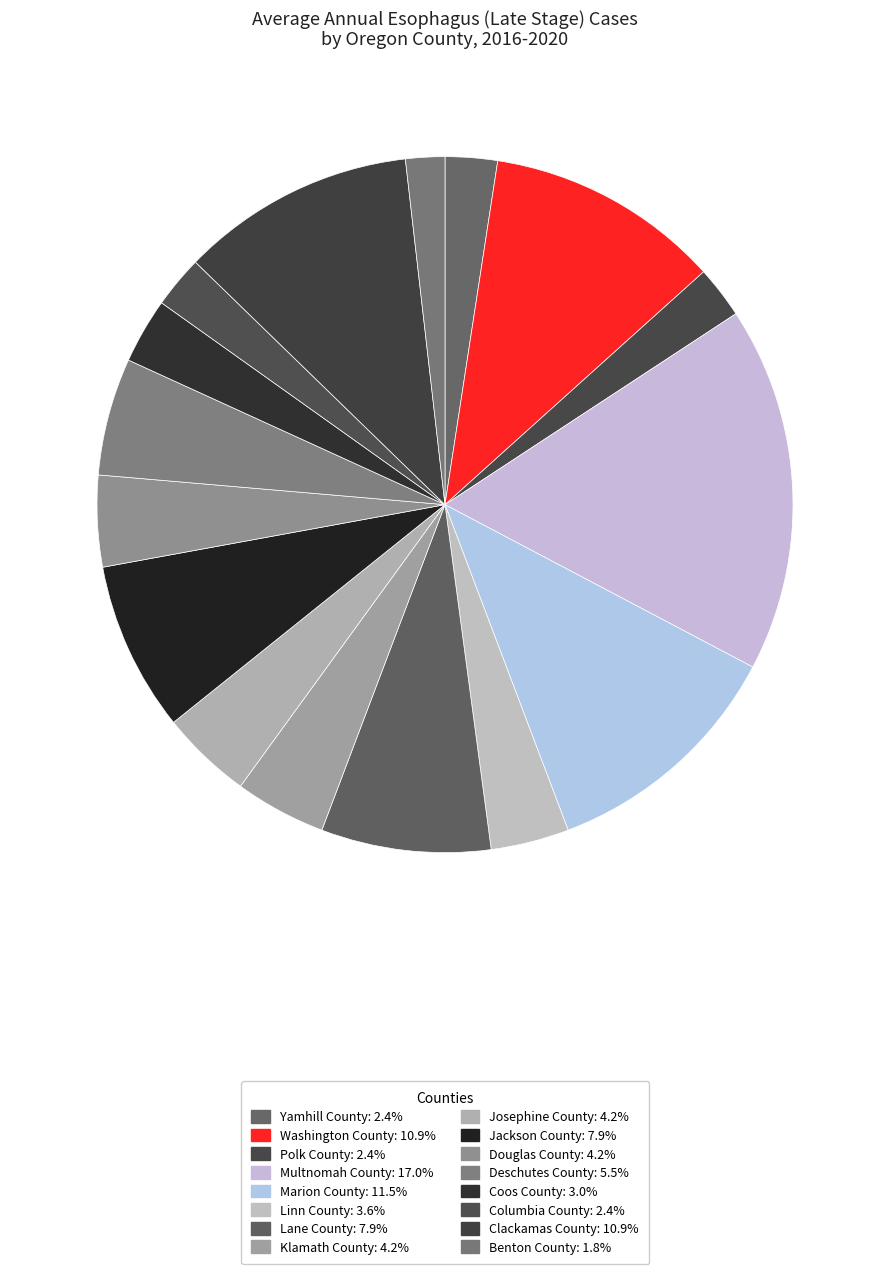

To the nearest percent, what is the average slice percentage?

6%